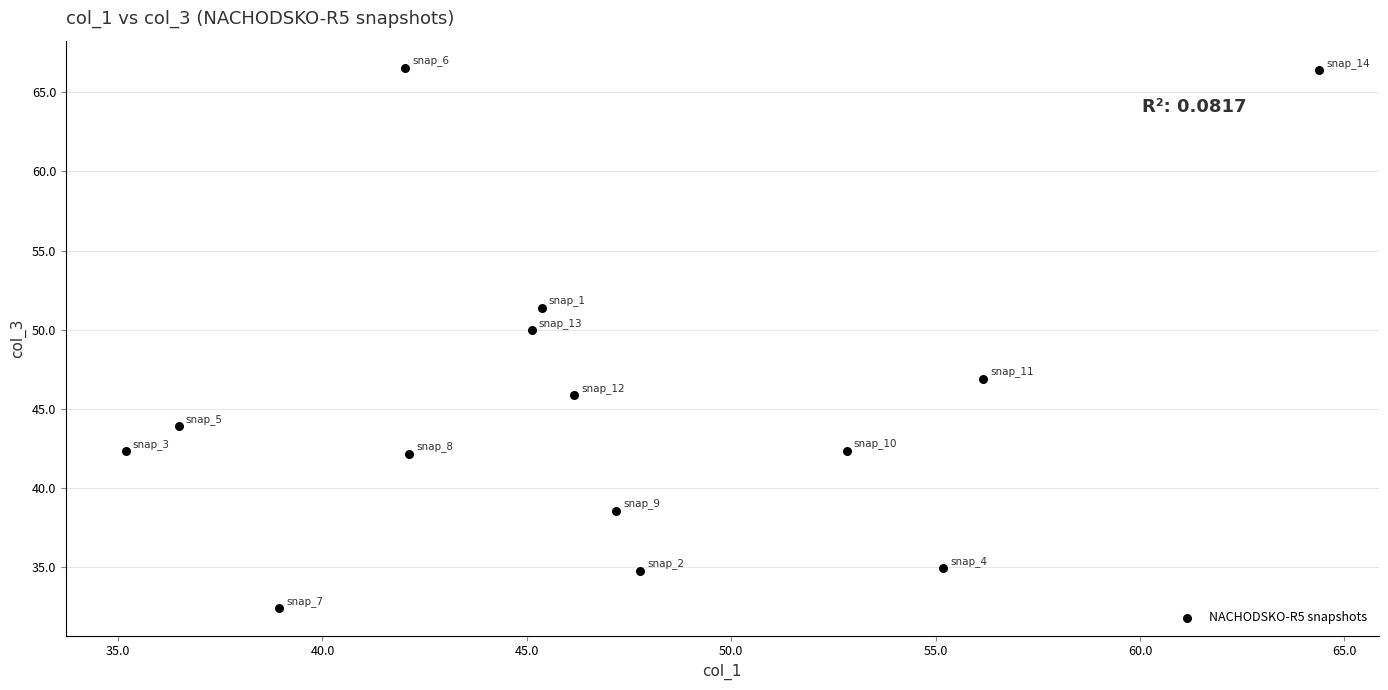

What Y value in the scatter plot is closest to 49?

50.0